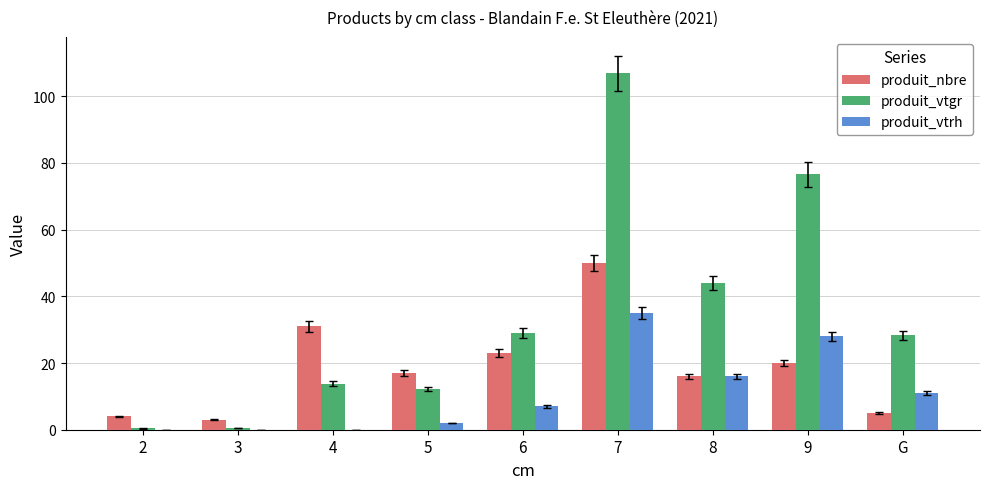

Which label corresponds to the largest value in the chart?

7